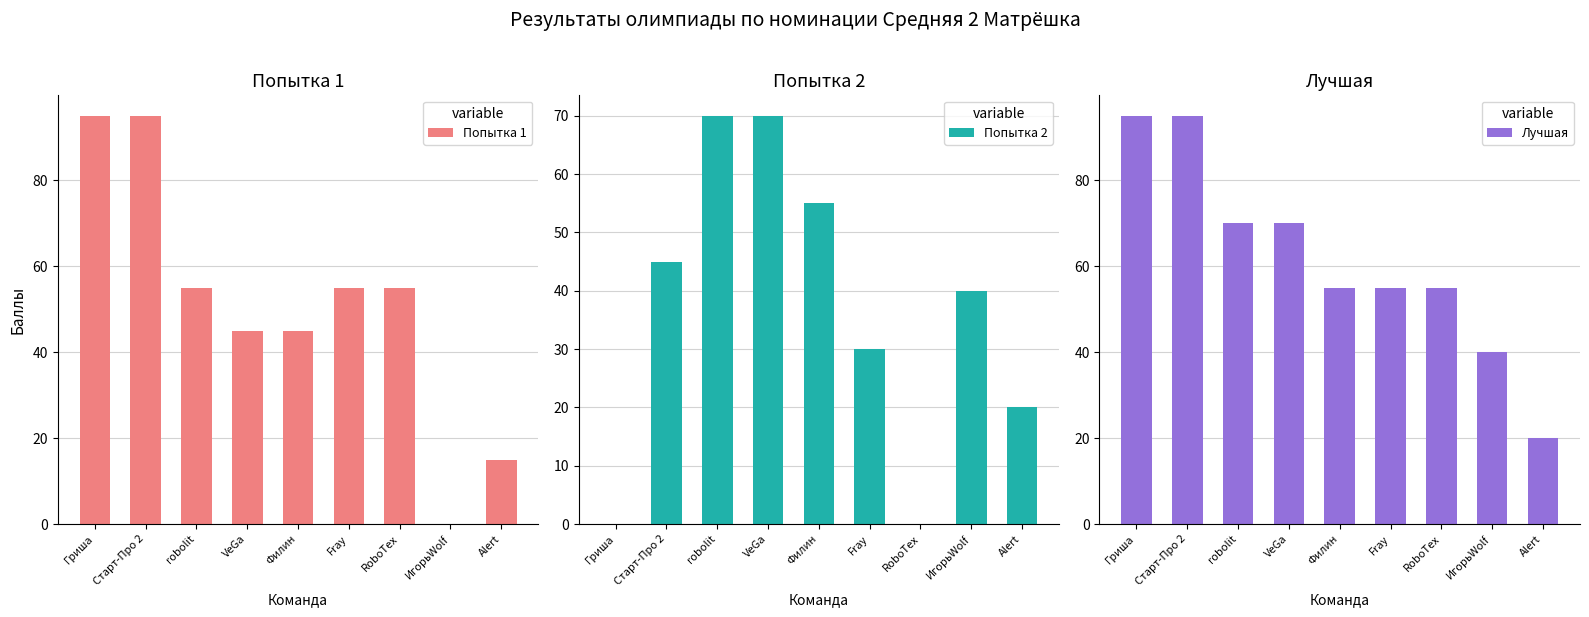

What is the value of the Лучшая bar at the 5th from the left?

55